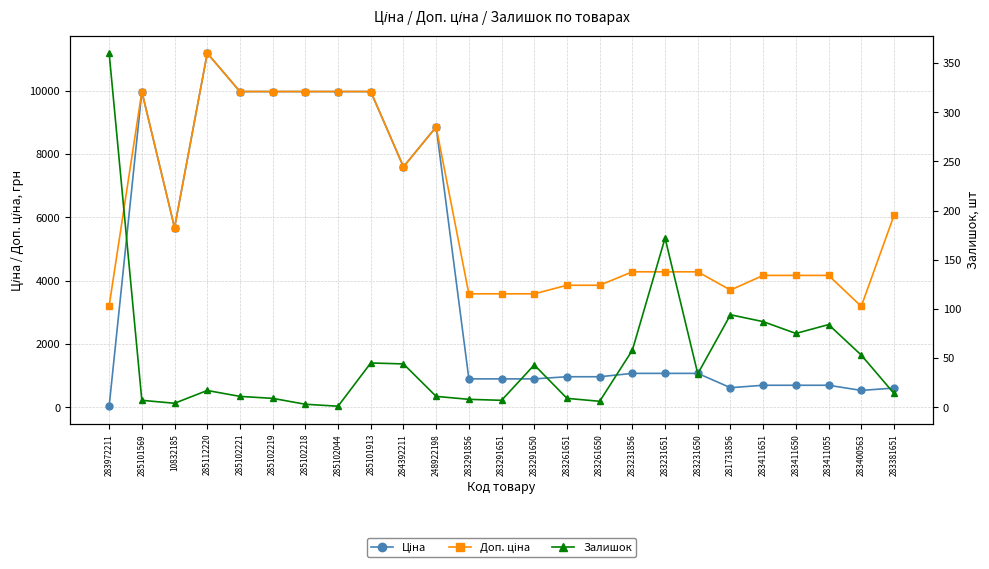

Is it true that Доп. ціна equals 4165.6 at 283411650?

True